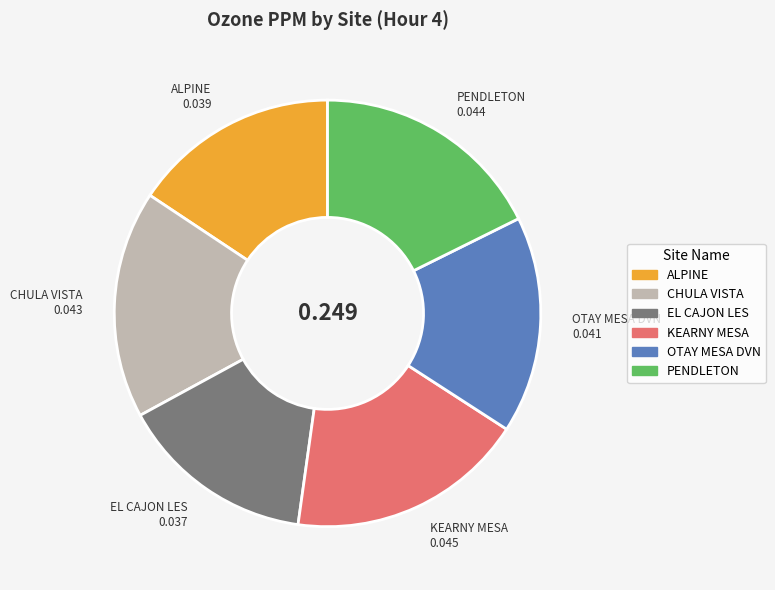

Combined, do PENDLETON and EL CAJON LES account for over 50%?

No